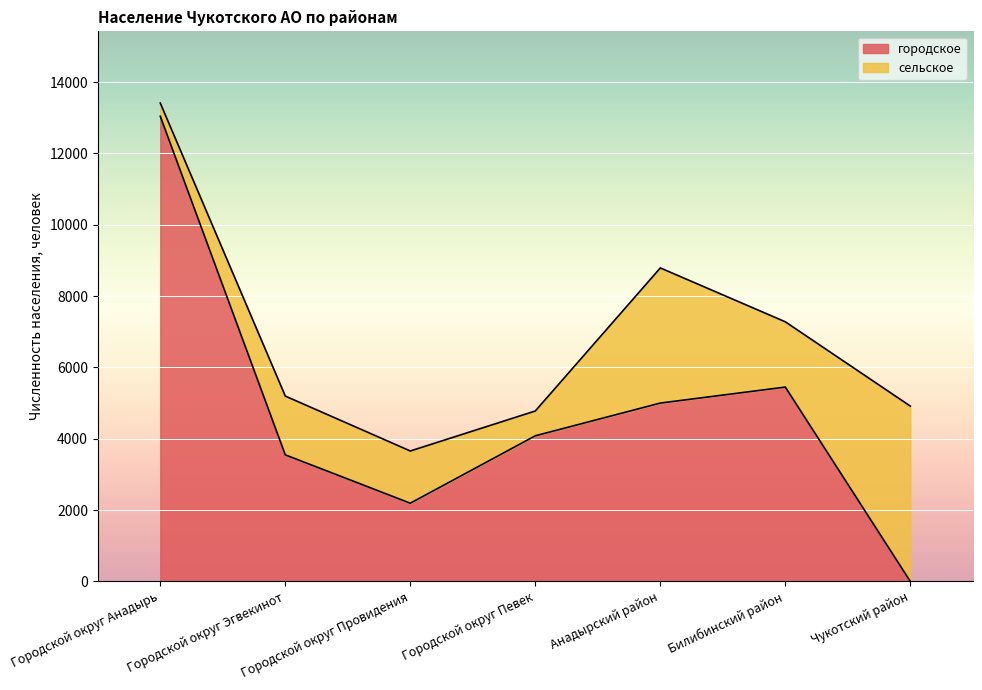

What is the change in value from Анадырский район to Чукотский район?

-5001